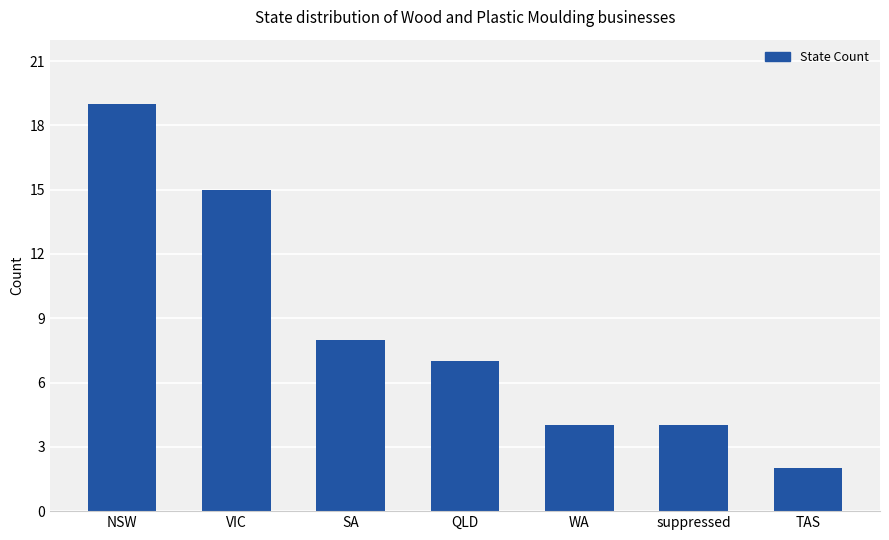

What is the value of the 5th bar from the left?

4